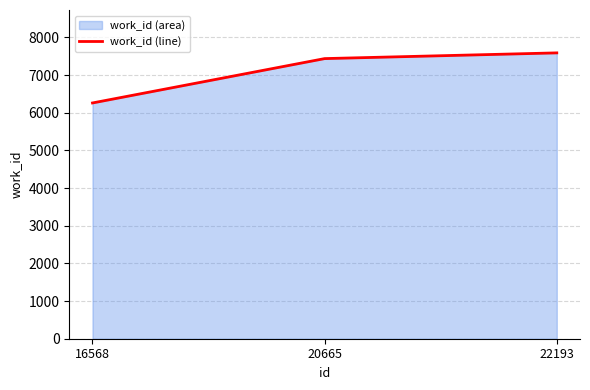

Reading left to right, what are all the values shown in this chart?

6261	7439	7591